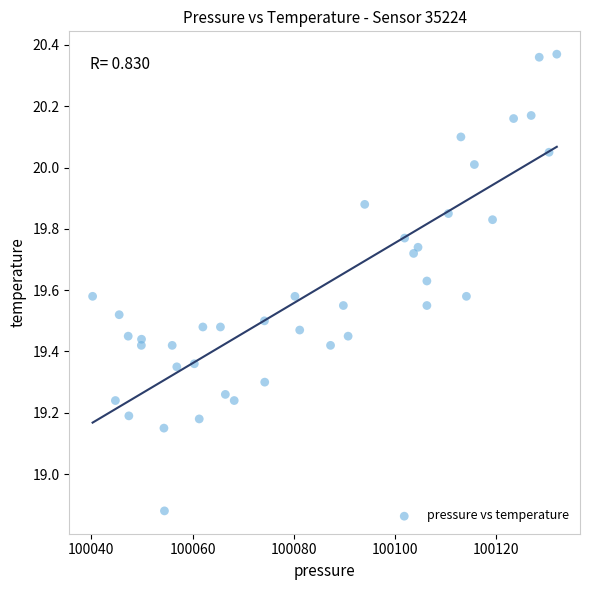

What is the range of X values (max minus min)?

91.7